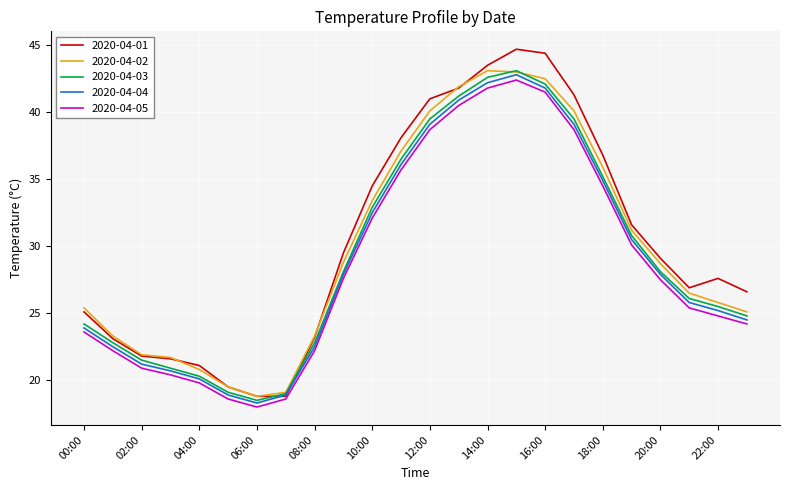

Rank the series by their average value, from highest to lowest.

2020-04-01, 2020-04-02, 2020-04-03, 2020-04-04, 2020-04-05